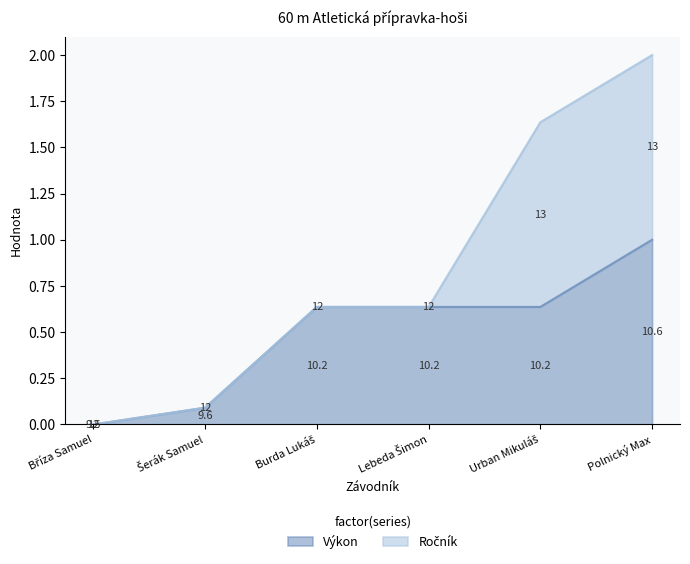

Rank the categories by value from highest to lowest.

Polnický Max, Burda Lukáš, Lebeda Šimon, Urban Mikuláš, Šerák Samuel, Bříza Samuel